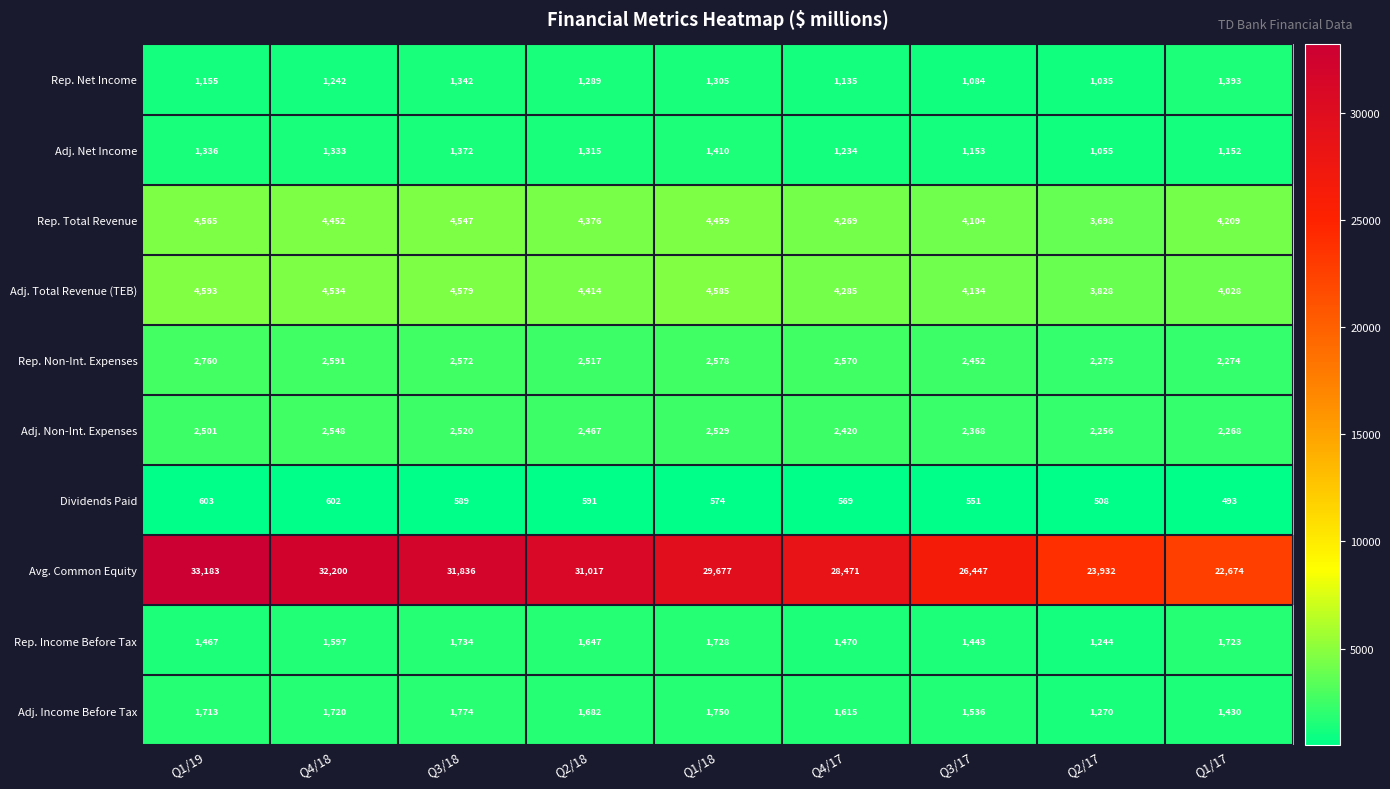

What is the difference between the highest and lowest values at Q4/18?

31598